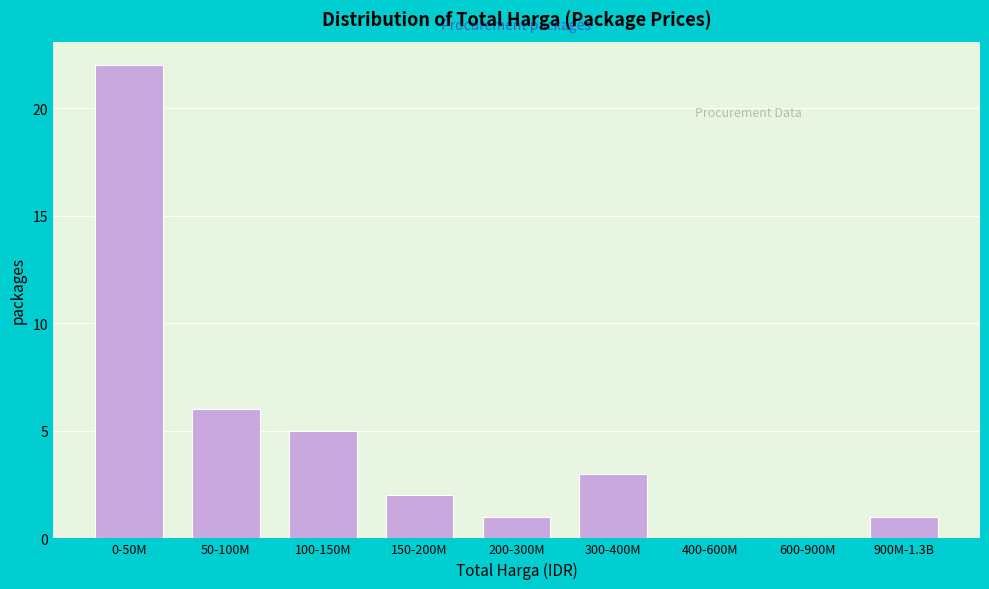

Reading left to right, what are all the values shown in this chart?

0-50M=22	50-100M=6	100-150M=5	150-200M=2	200-300M=1	300-400M=3	400-600M=0	600-900M=0	900M-1.3B=1